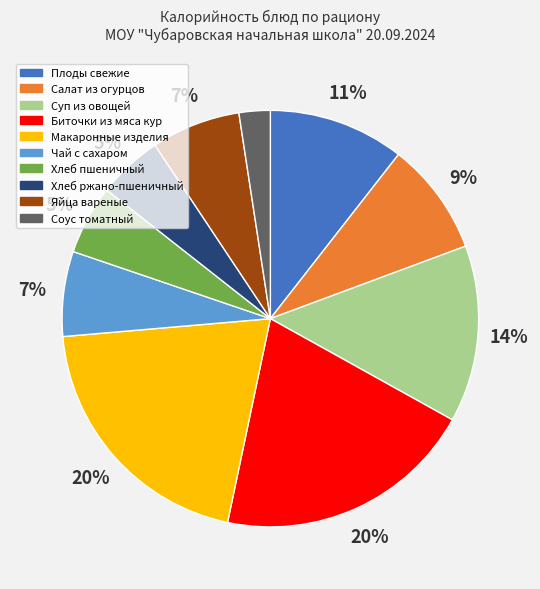

What percentage is the Макаронные изделия slice, to the nearest percent?

20%